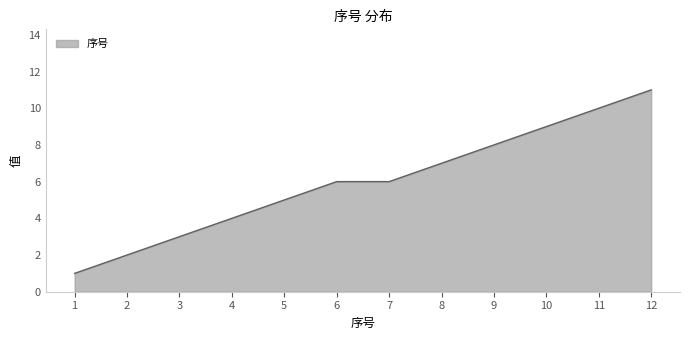

What is the minimum value shown in the chart?

1